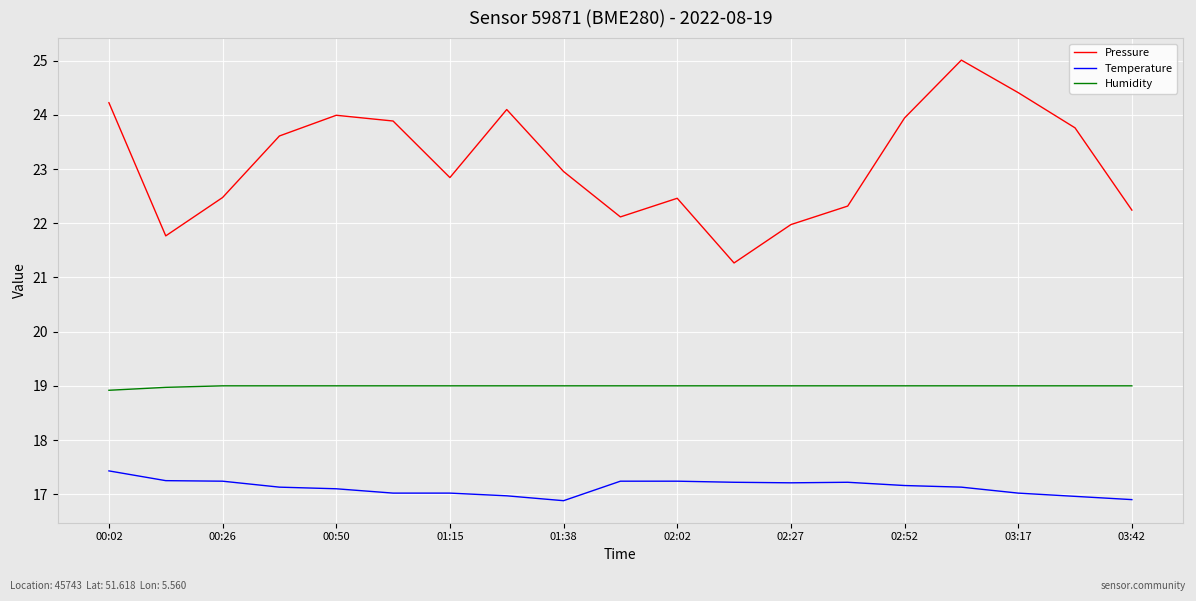

What is the sum of all Pressure values?

439.4